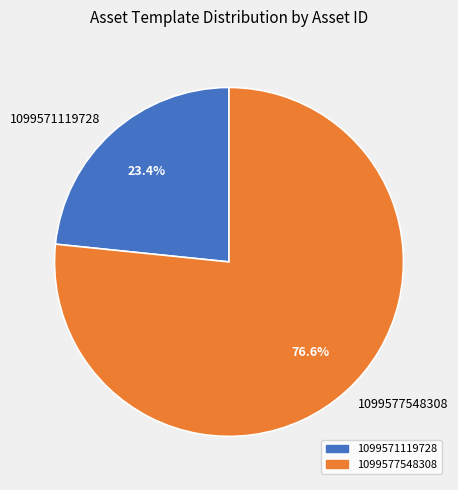

To the nearest percent, what portion does 1099571119728 represent?

23%